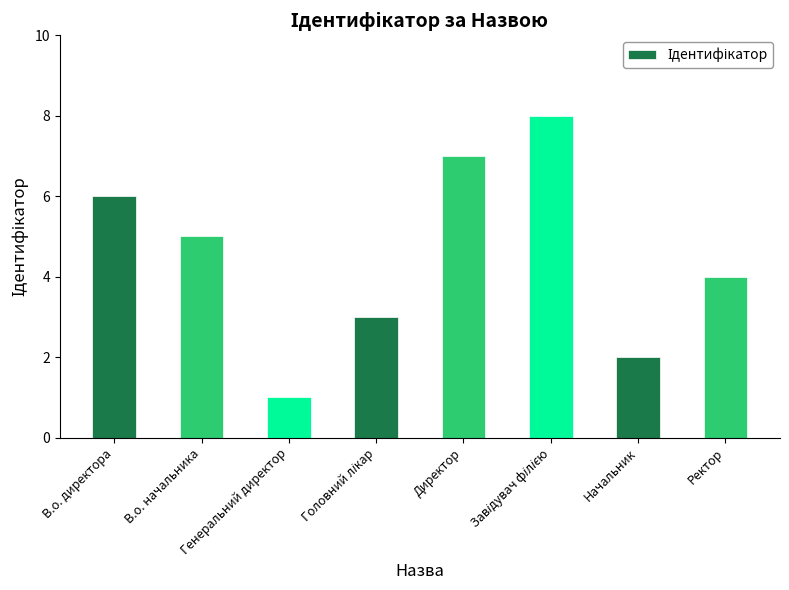

Where is the data nearest to the value 4?

Ректор